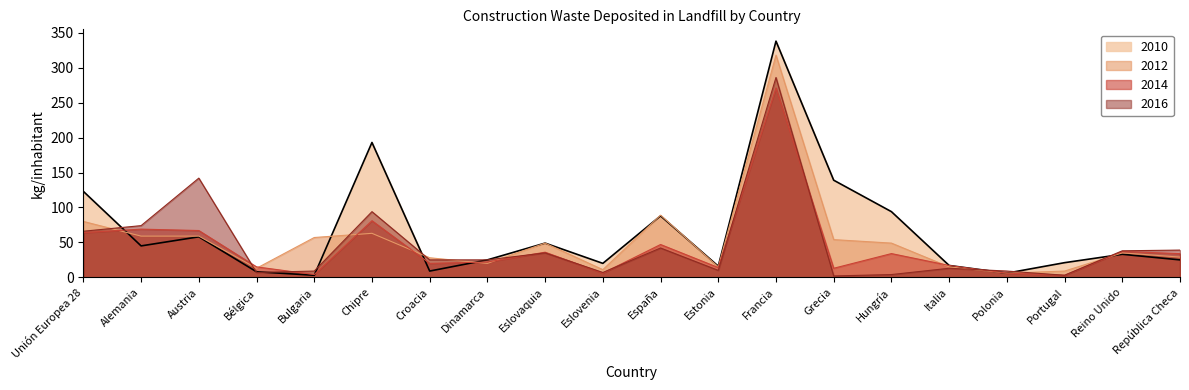

True or false: 2016 and 2012 intersect in this chart.

True